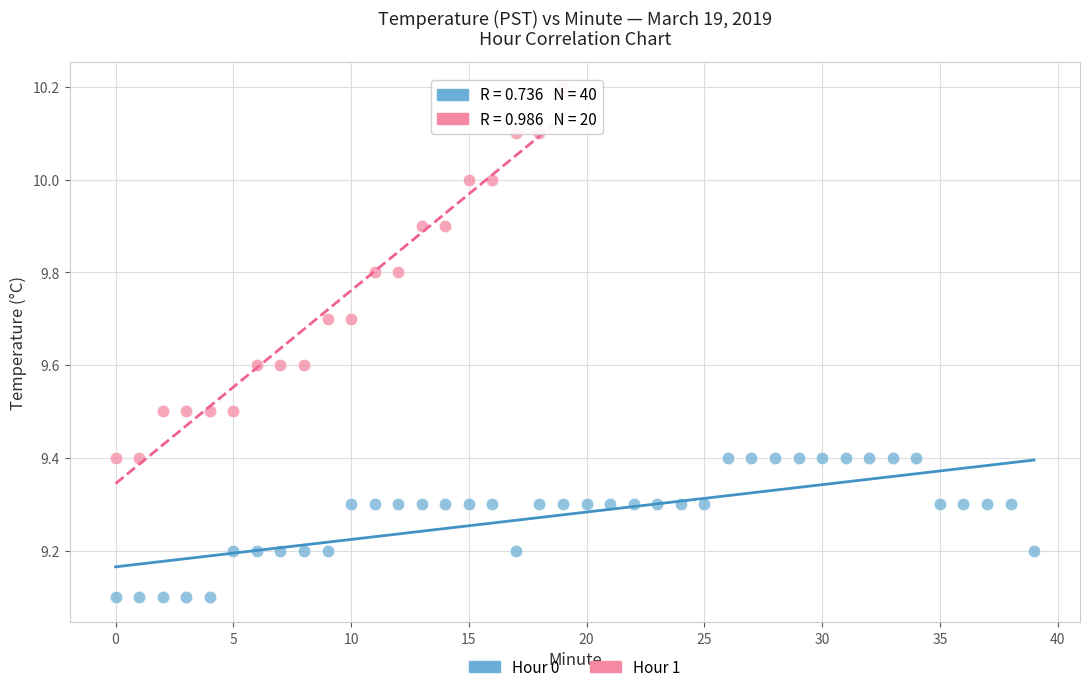

Which series has the widest spread of Y values?

Hour 1